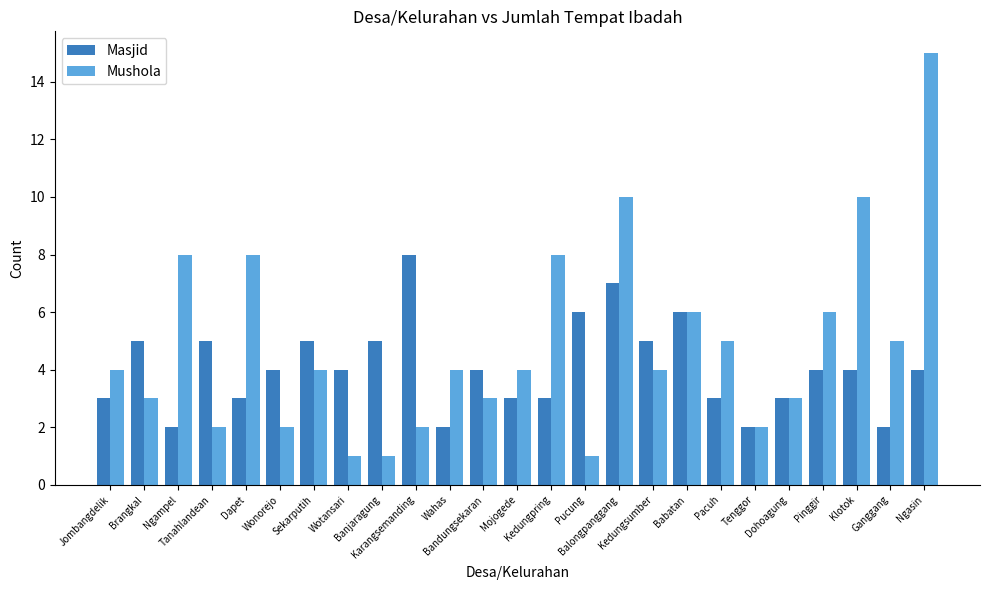

How many Masjid values are between 3 and 5?

17